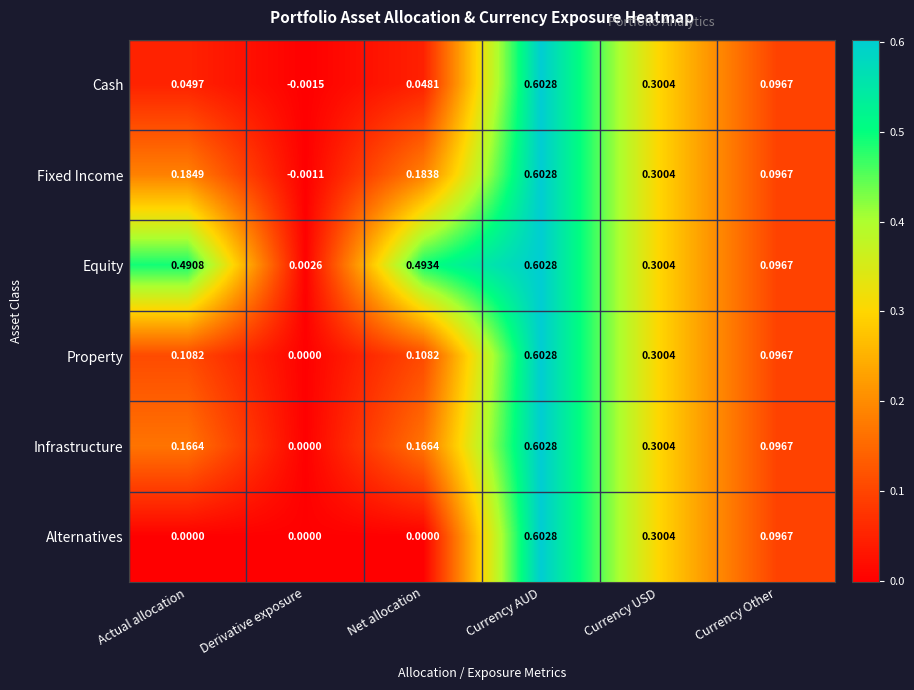

Which series has the largest range (max minus min)?

Cash